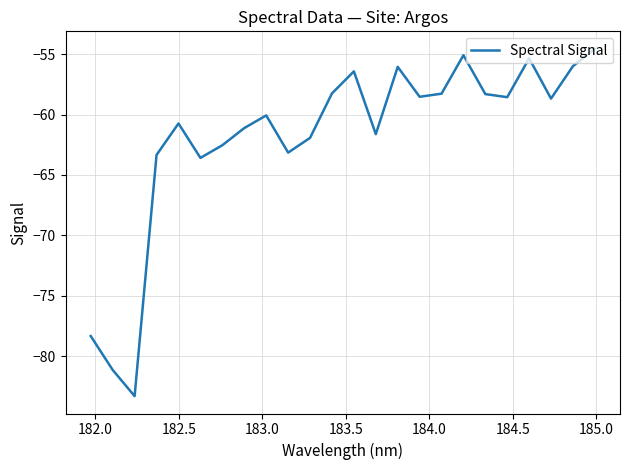

What is the difference between the maximum and minimum values?

28.8